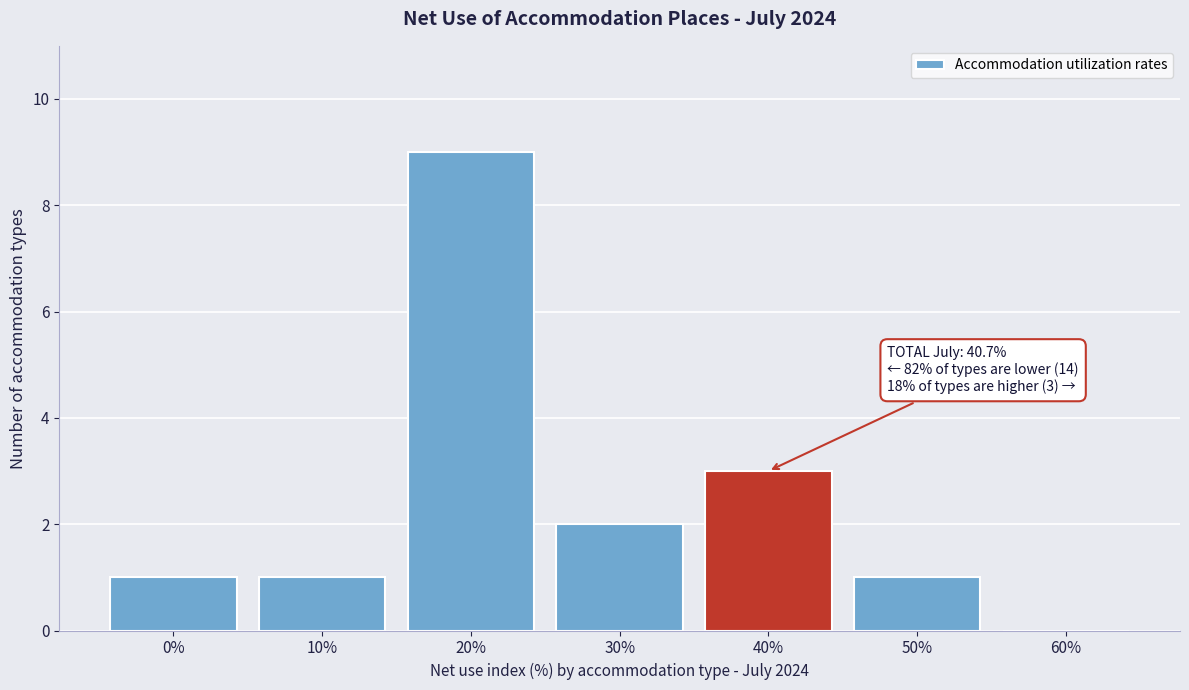

Reading right to left, extract all data points from this chart.

60%=0	50%=1	40%=3	30%=2	20%=9	10%=1	0%=1